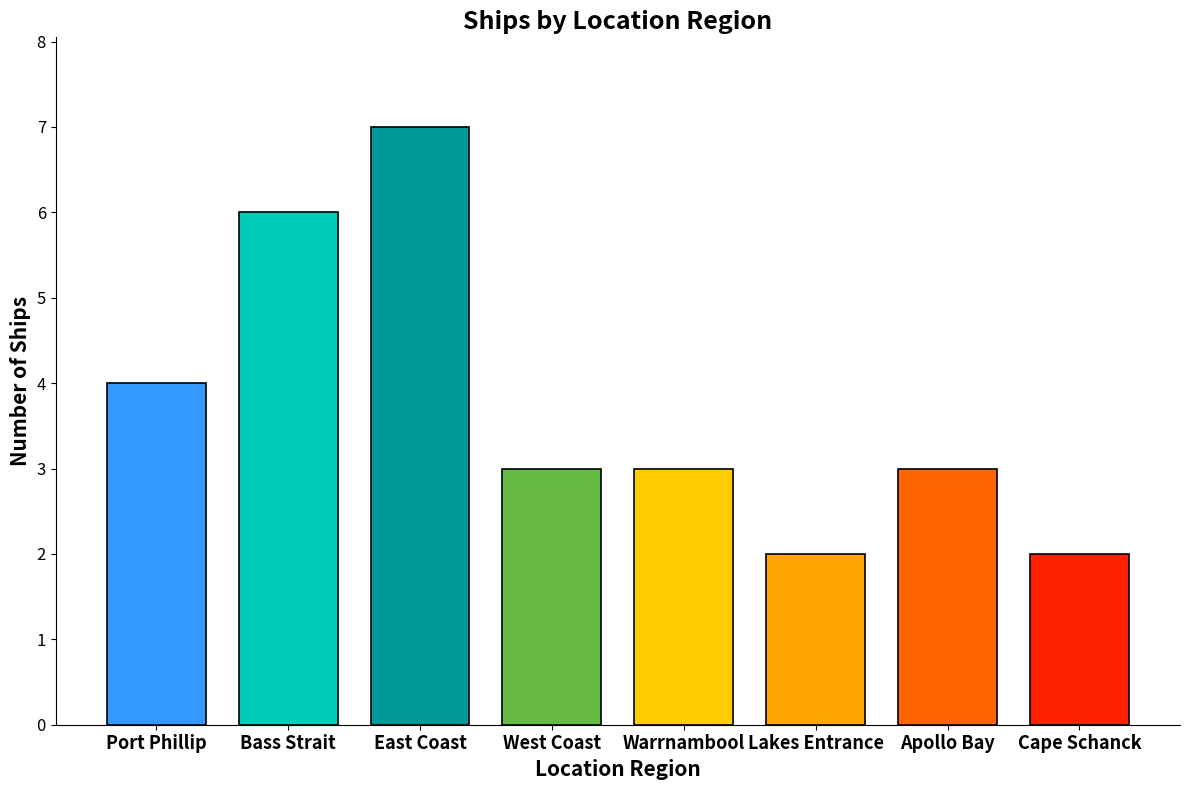

What is the minimum value shown in the chart?

2